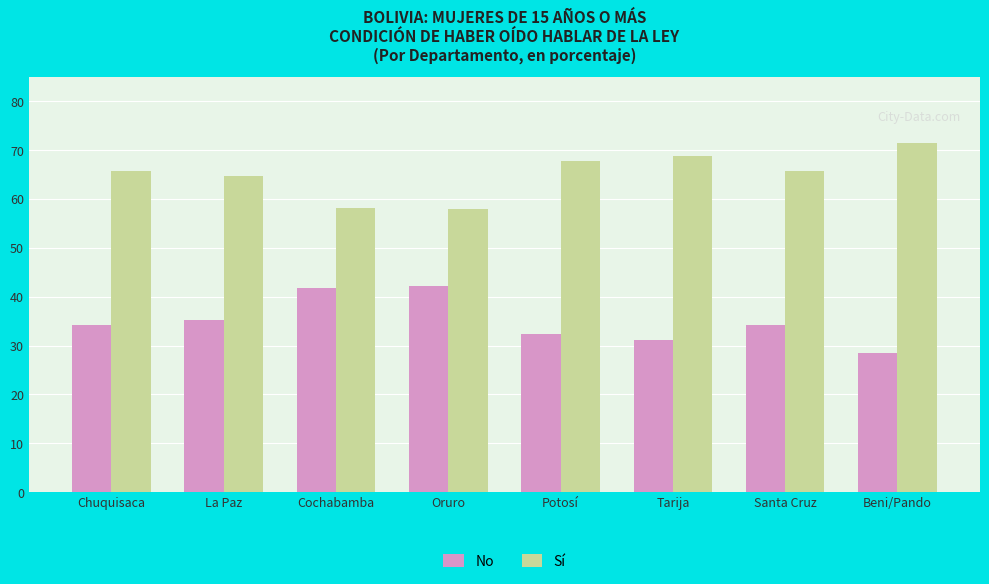

What is the total value across all series at Santa Cruz?

100.0